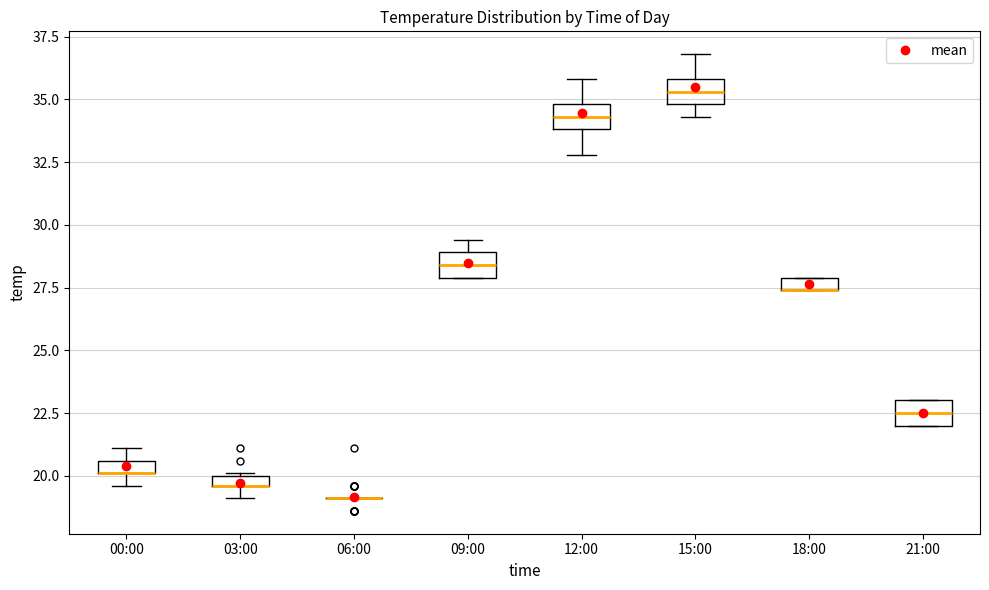

Where is the upper edge of the box for 18:00 on the y-axis? The values are not printed on the chart, so give them approximately, as read against the axis.

28.0